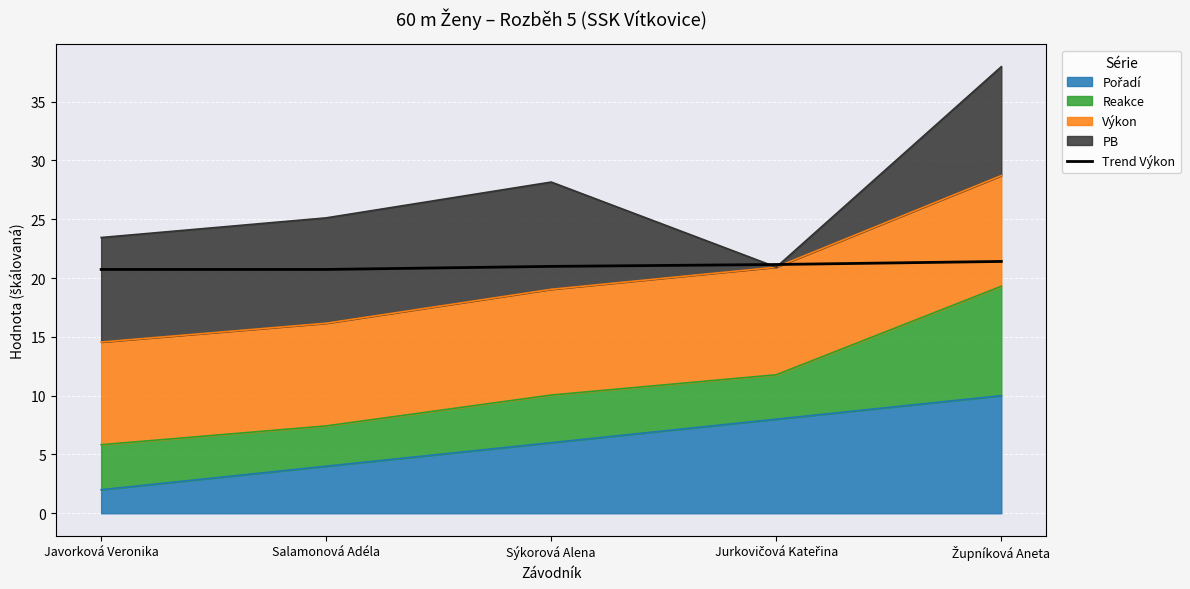

Between Župníková Aneta and Jurkovičová Kateřina, which is larger?

Župníková Aneta